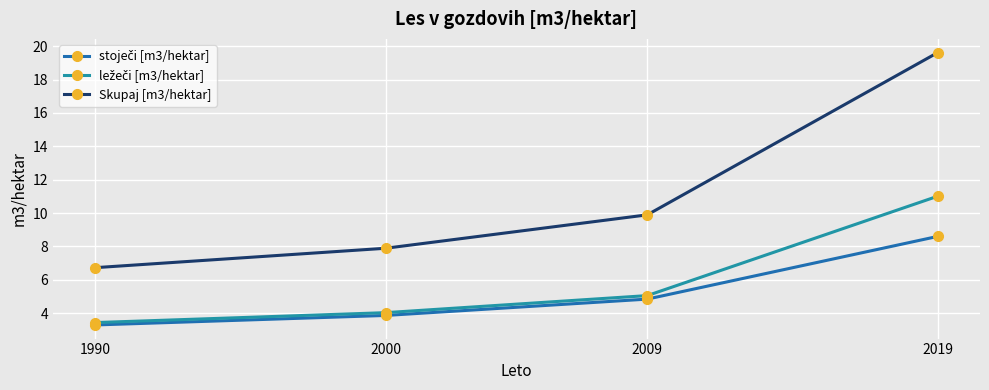

Which category has the lowest value in the Skupaj [m3/hektar] series?

1990